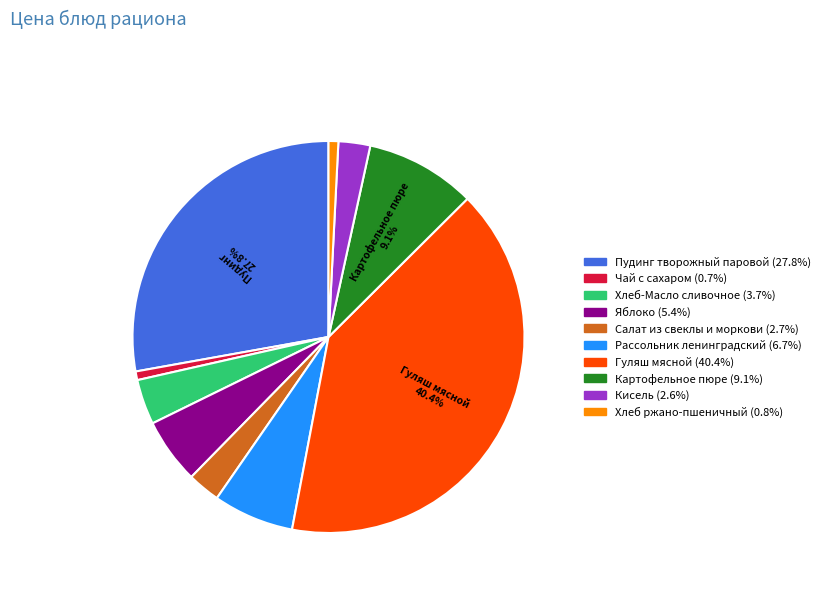

How many slices are in this pie chart?

10